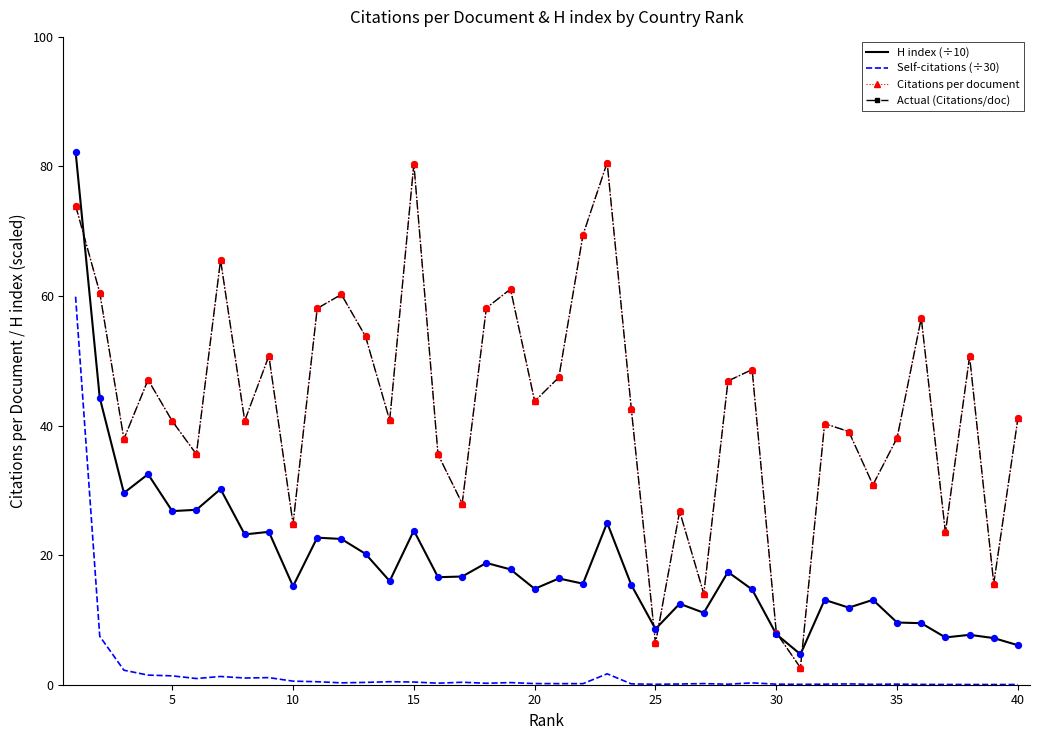

Which series has the largest total across all categories?

Citations per document